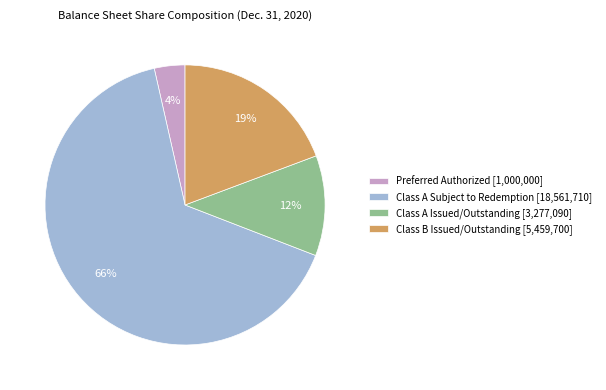

What is the largest slice in the pie chart?

Class A Subject to Redemption